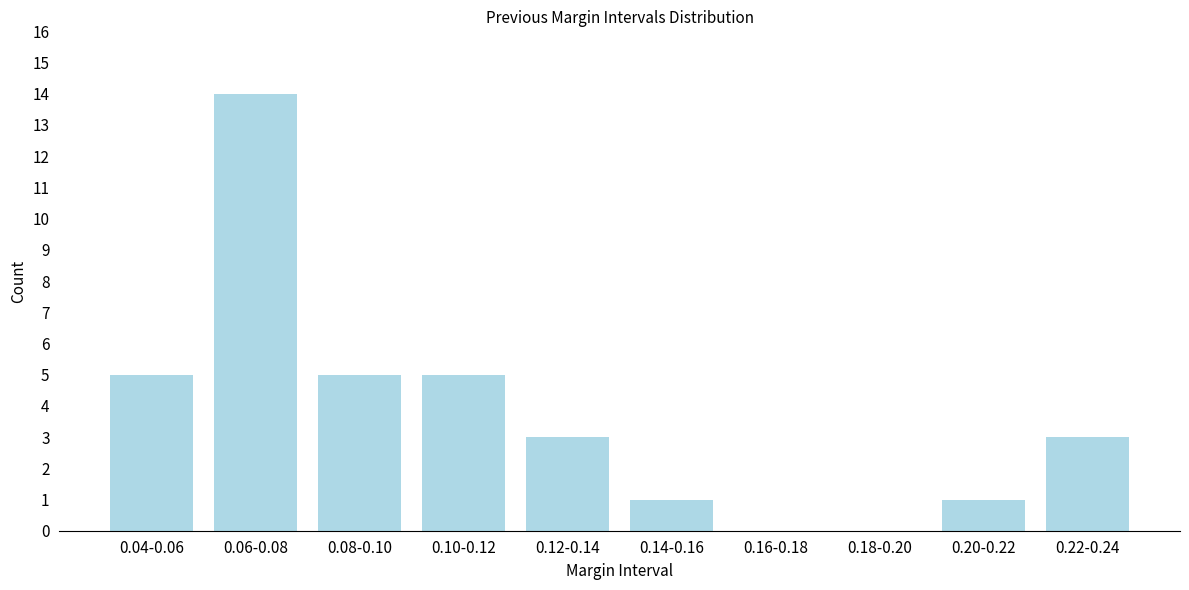

Reading left to right, what are all the values shown in this chart?

0.04-0.06=5	0.06-0.08=14	0.08-0.10=5	0.10-0.12=5	0.12-0.14=3	0.14-0.16=1	0.16-0.18=0	0.18-0.20=0	0.20-0.22=1	0.22-0.24=3